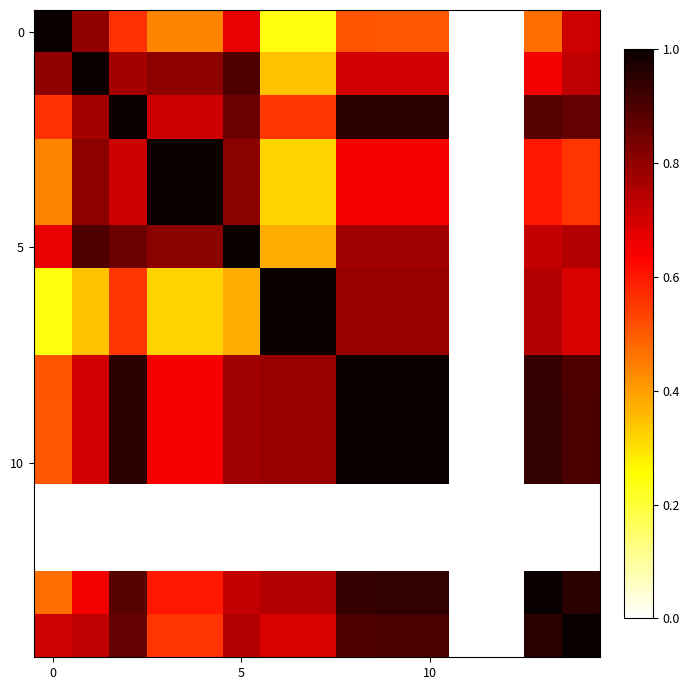

How many data points does each series have?

15